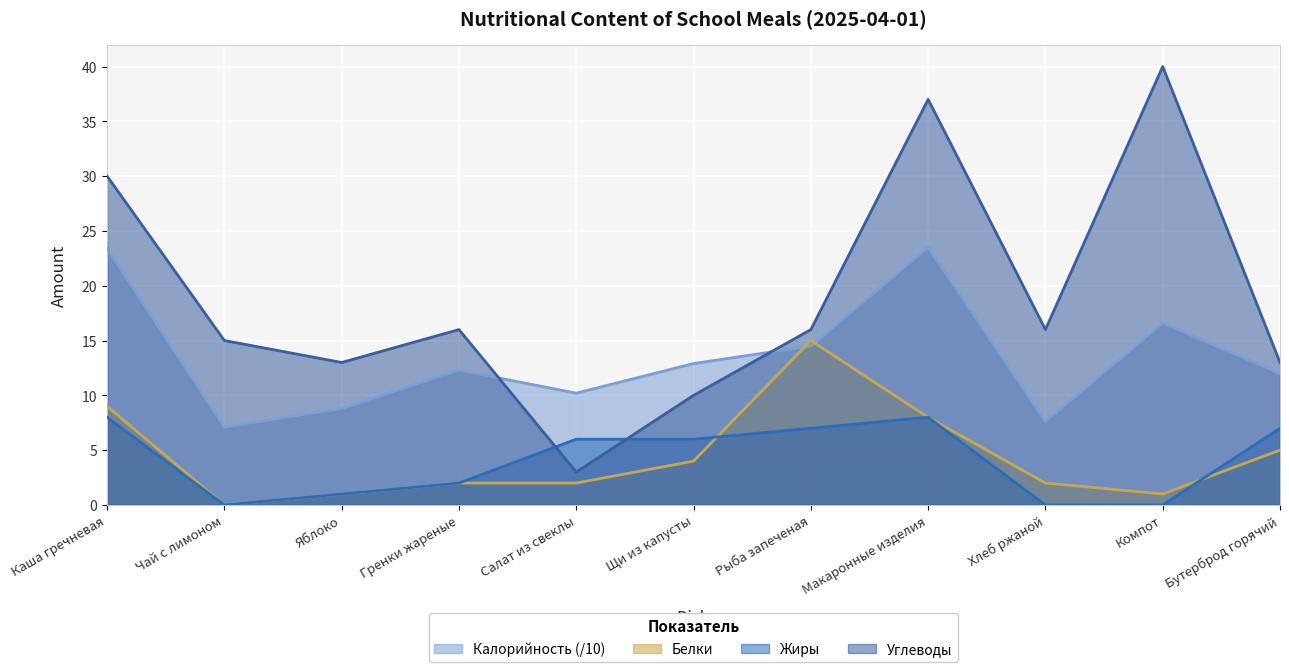

Reading left to right, list all the values displayed in this chart.

Калорийность: 23.4	7.1	8.8	12.3	10.2	12.9	14.5	23.5	7.6	16.6	12.0
Белки: 9.0	0.0	1.0	2.0	2.0	4.0	15.0	8.0	2.0	1.0	5.0
Жиры: 8.0	0.0	1.0	2.0	6.0	6.0	7.0	8.0	0.0	0.0	7.0
Углеводы: 30.0	15.0	13.0	16.0	3.0	10.0	16.0	37.0	16.0	40.0	13.0